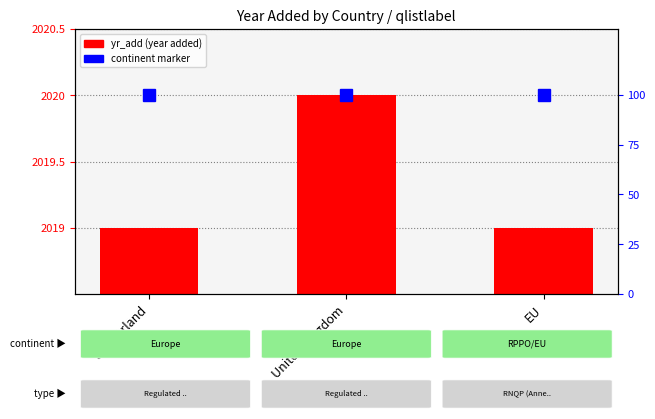

How many data points does each series have?

3